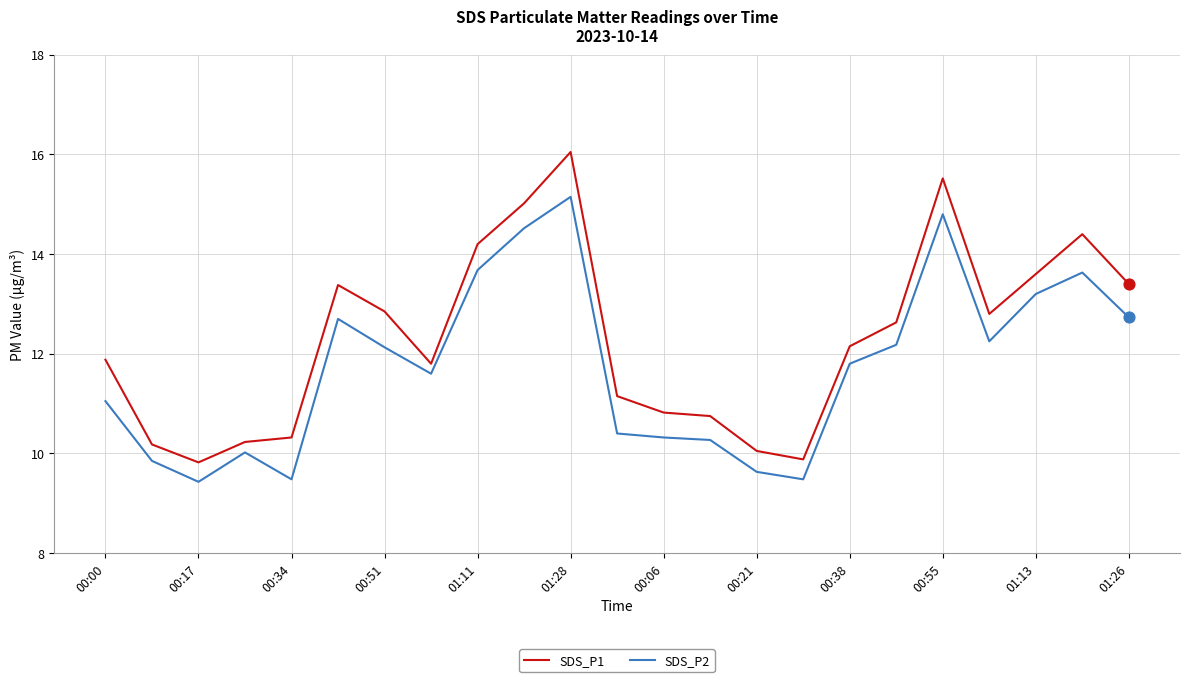

Which series has the largest range (max minus min)?

SDS_P1